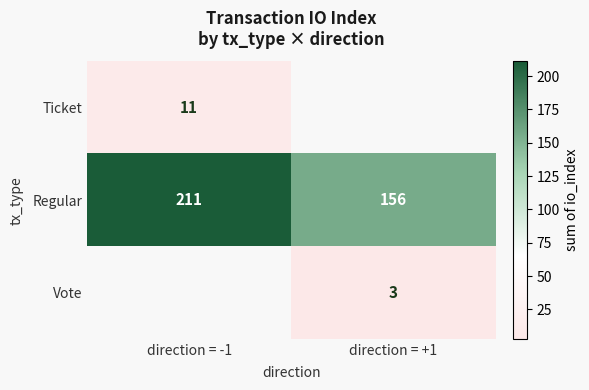

What value does the Regular series have at direction = +1?

156